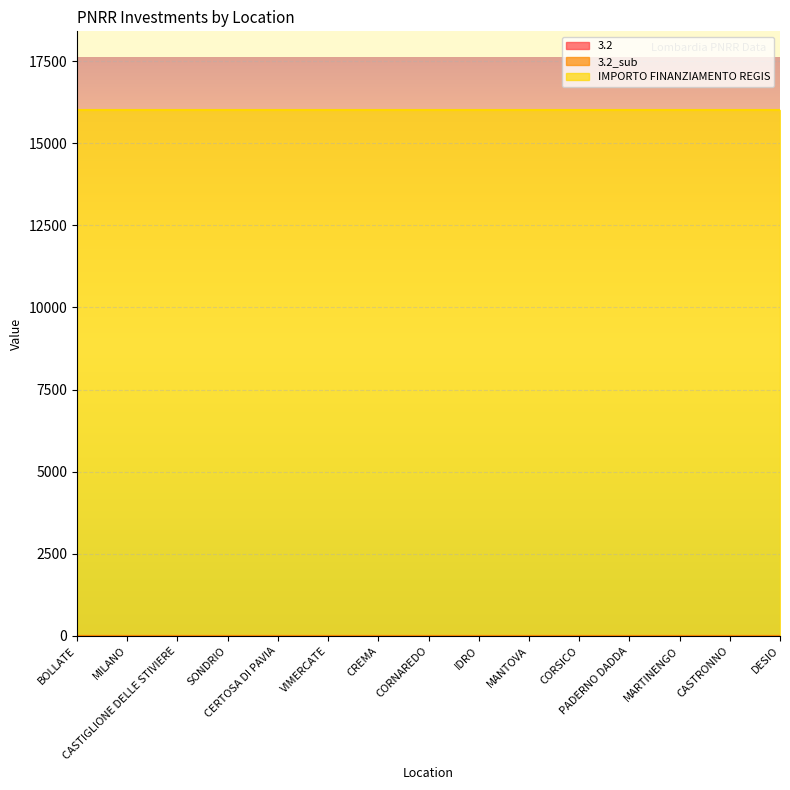

The value of 3.2 at VIMERCATE is 1.5. True or false?

False